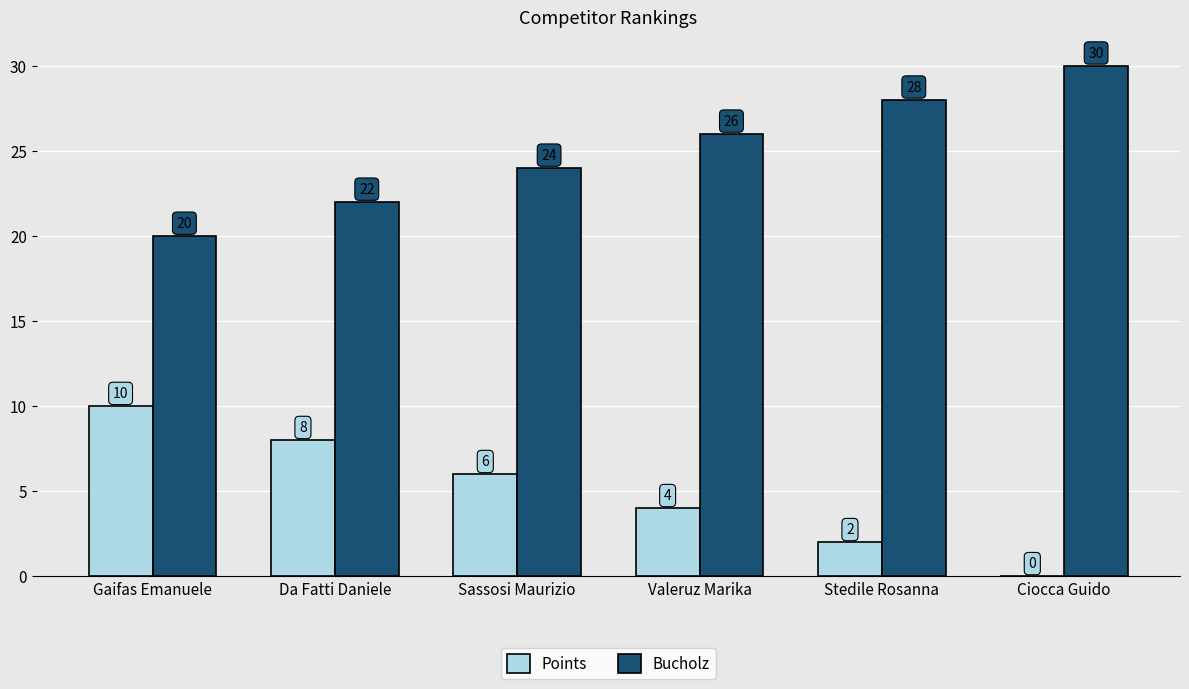

What value does the Bucholz series have at Ciocca Guido, to the nearest 10?

30